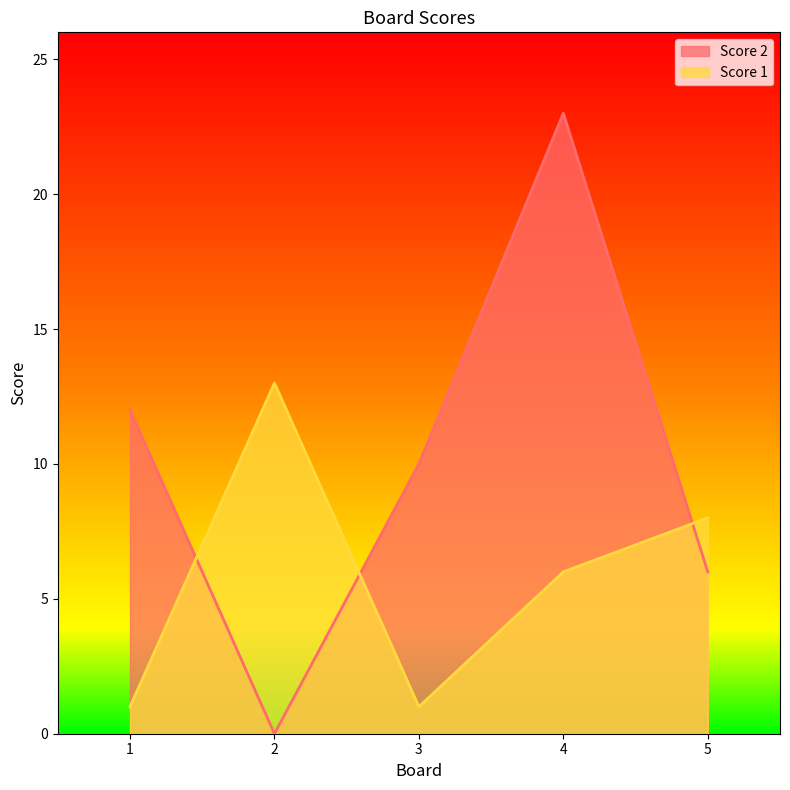

What is the difference between the maximum and minimum values in the Score 1 series?

12